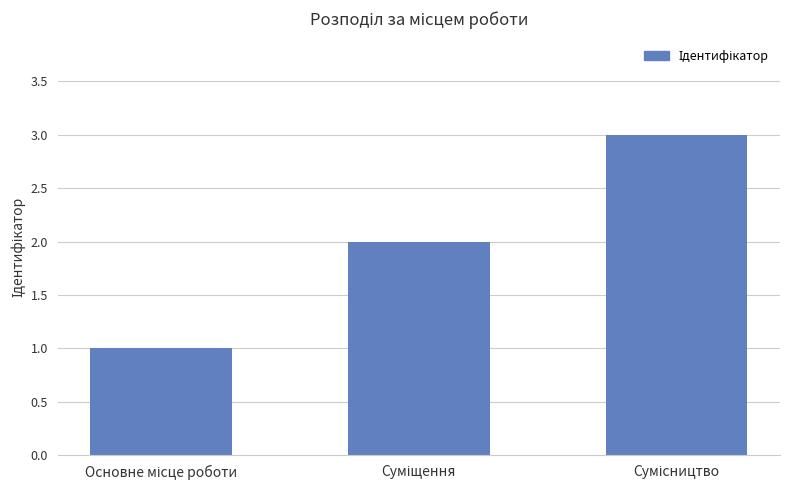

What is the sum of all values?

6